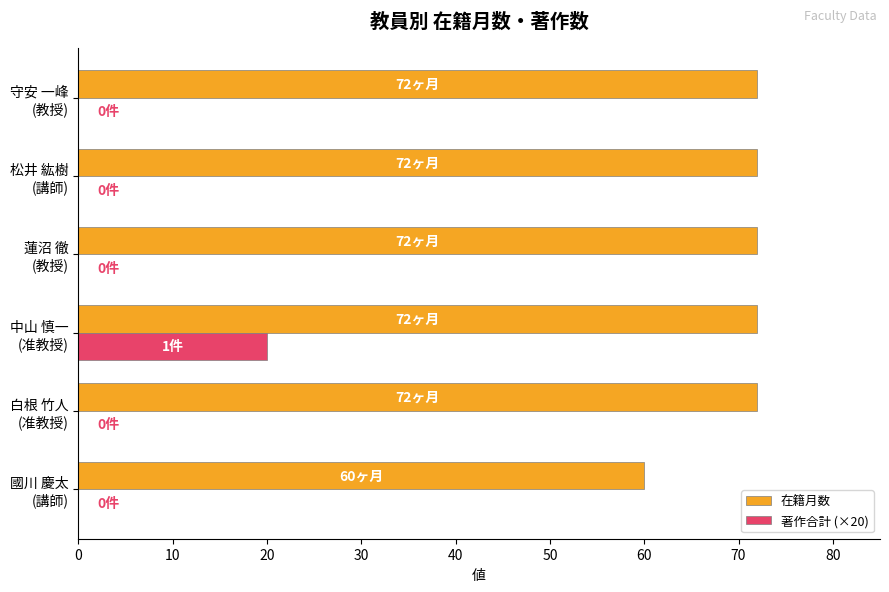

Which series has the largest total across all categories?

在籍月数